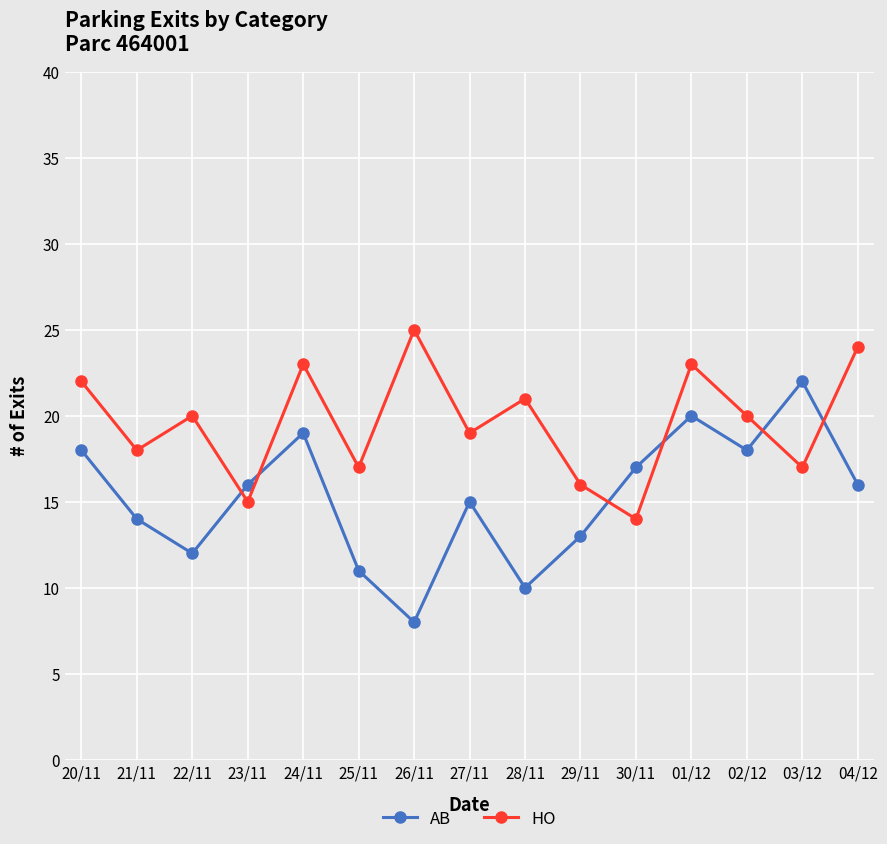

Reading right to left, extract all data points from this chart.

AB: 04/12=16	03/12=22	02/12=18	01/12=20	30/11=17	29/11=13	28/11=10	27/11=15	26/11=8	25/11=11	24/11=19	23/11=16	22/11=12	21/11=14	20/11=18
HO: 04/12=24	03/12=17	02/12=20	01/12=23	30/11=14	29/11=16	28/11=21	27/11=19	26/11=25	25/11=17	24/11=23	23/11=15	22/11=20	21/11=18	20/11=22